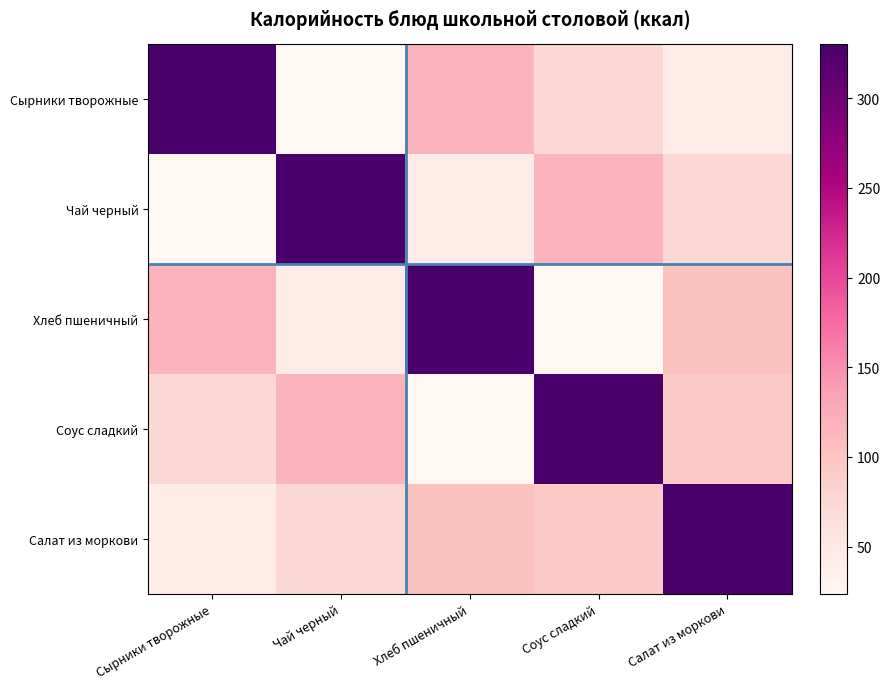

Reading left to right, transcribe all the data shown in this chart.

Сырники творожные: Сырники творожные=329.9	Чай черный=23.7	Хлеб пшеничный=117.2	Соус сладкий=73.6	Салат из моркови=41.1
Чай черный: Сырники творожные=23.7	Чай черный=329.9	Хлеб пшеничный=41.1	Соус сладкий=117.2	Салат из моркови=73.6
Хлеб пшеничный: Сырники творожные=117.2	Чай черный=41.1	Хлеб пшеничный=329.9	Соус сладкий=23.7	Салат из моркови=102.6
Соус сладкий: Сырники творожные=73.6	Чай черный=117.2	Хлеб пшеничный=23.7	Соус сладкий=329.9	Салат из моркови=92.6
Салат из моркови: Сырники творожные=41.1	Чай черный=73.6	Хлеб пшеничный=102.6	Соус сладкий=92.6	Салат из моркови=329.9